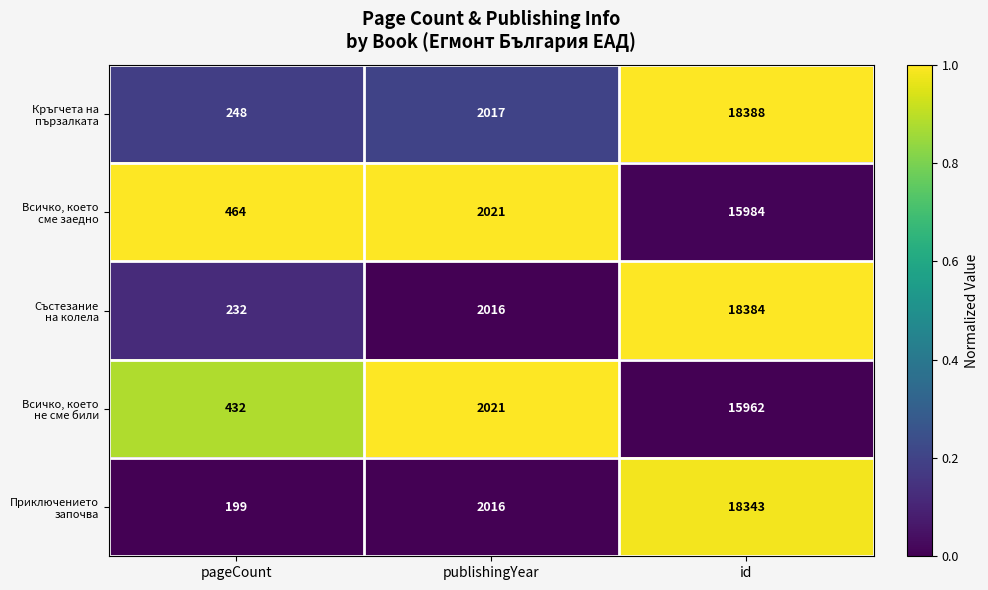

What is the spread (max minus min) of values at publishingYear?

5